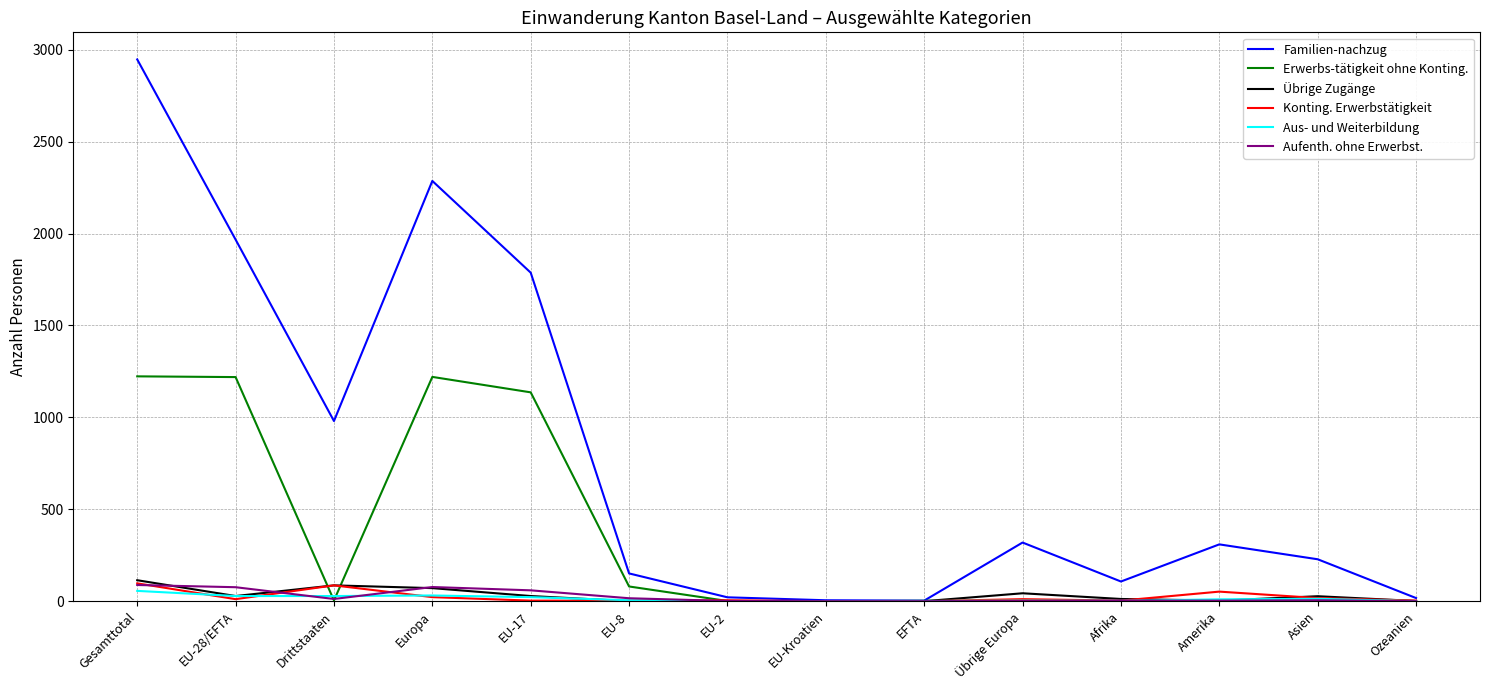

At which category is the sum across all series the highest?

Gesamttotal